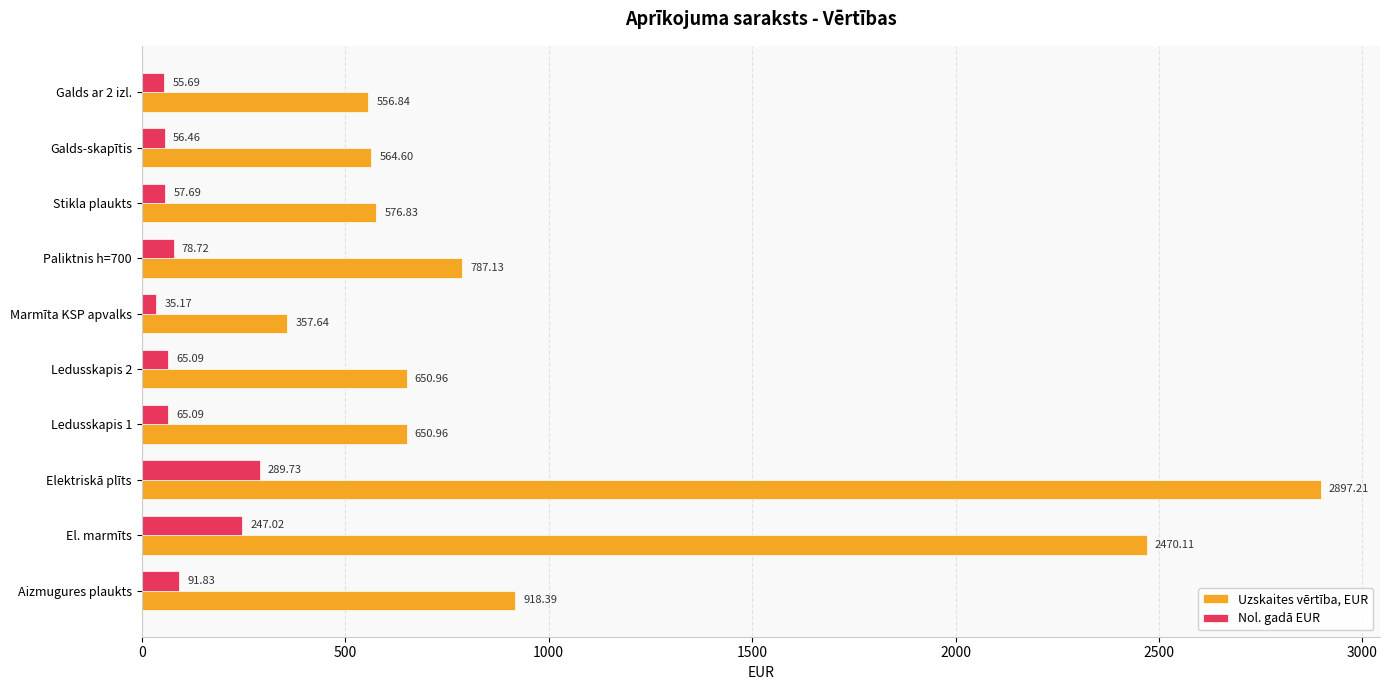

What is the spread (max minus min) of values at Ledusskapis 2?

585.9